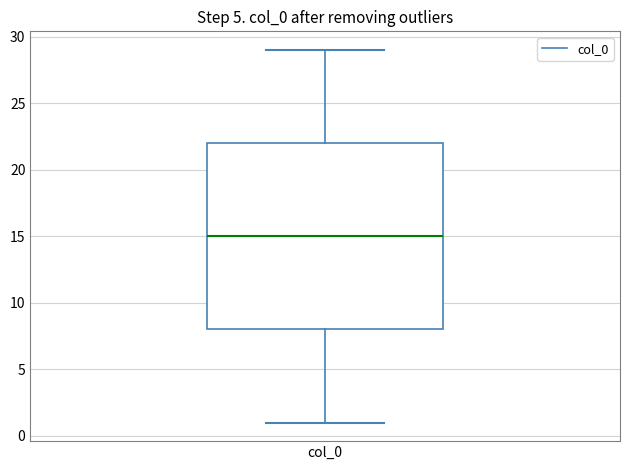

Where does the lower whisker of the box for col_0 end on the y-axis? The values are not printed on the chart, so give them approximately, as read against the axis.

1